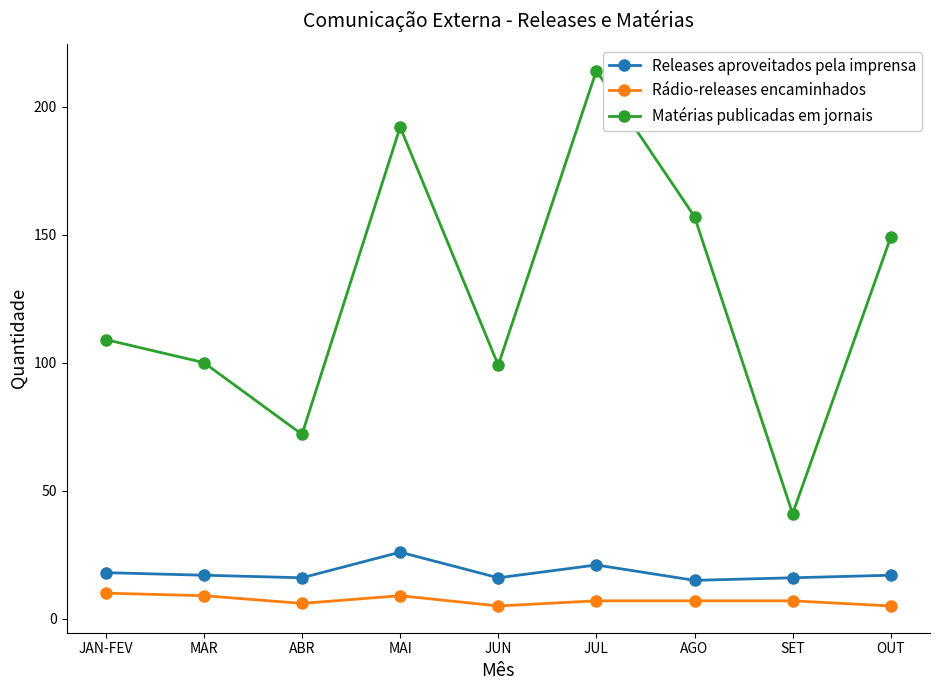

What is the value of the Matérias publicadas em jornais point at the 2nd from the left?

100